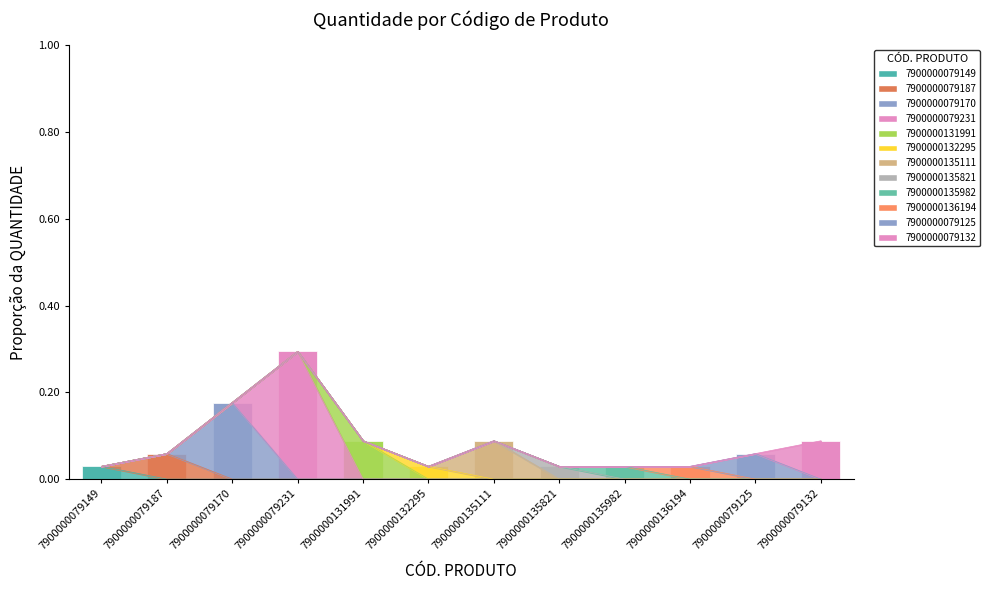

What is the average value?

0.1